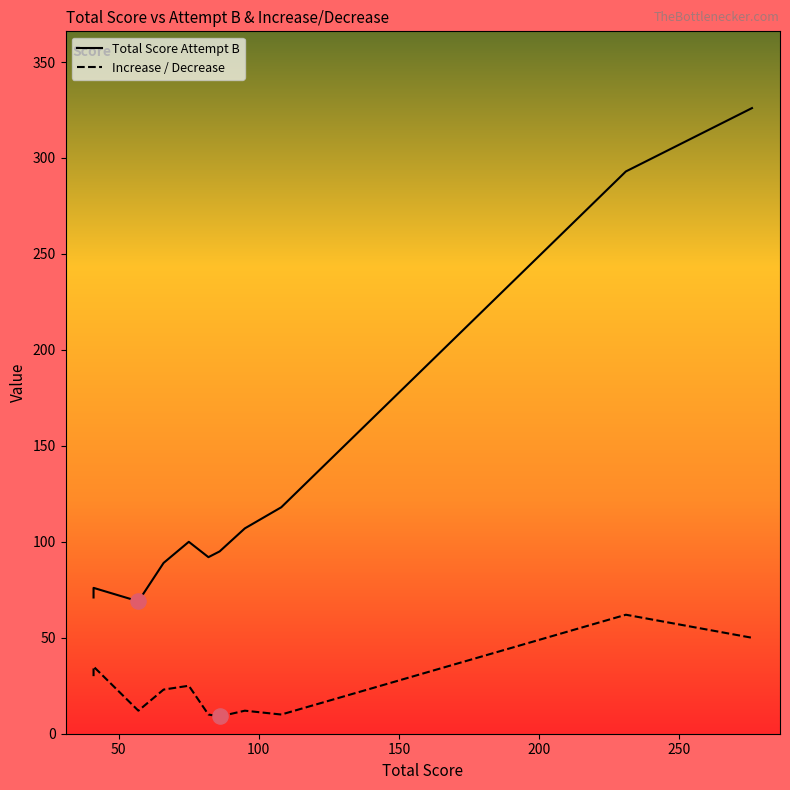

At which category is the sum across all series the highest?

276